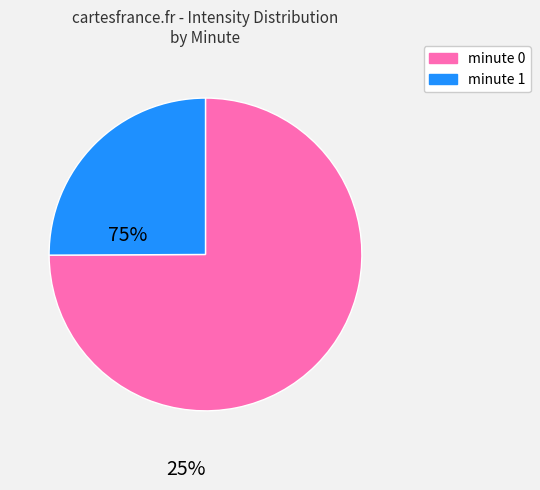

Is there a majority slice in this chart?

Yes